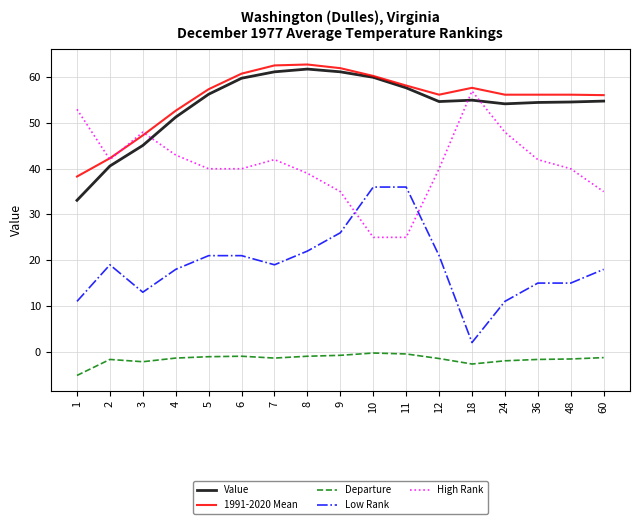

What is the minimum value shown in the chart?

-5.2